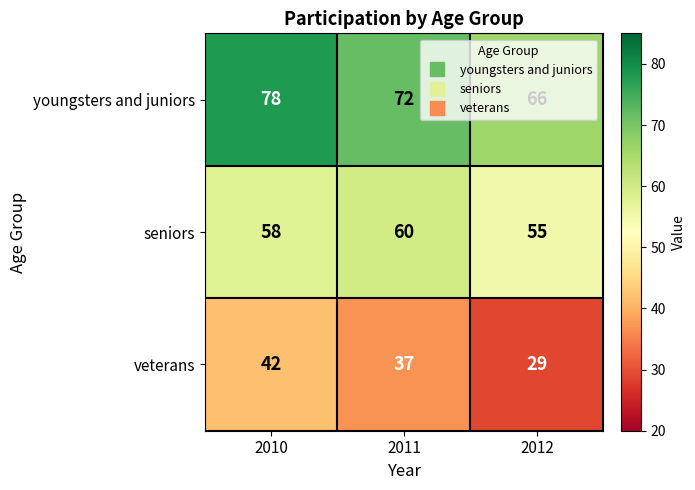

What is the sum of all youngsters and juniors values?

216